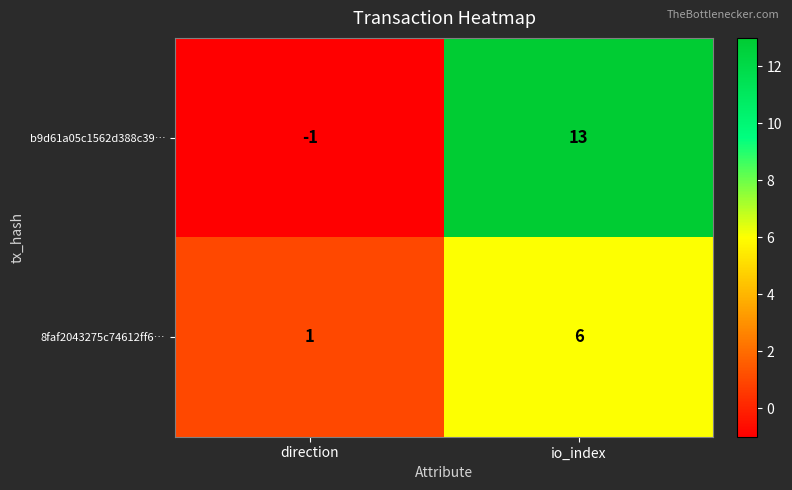

What value does the b9d61a05c1562d388c39… series have at io_index, to the nearest 10?

10